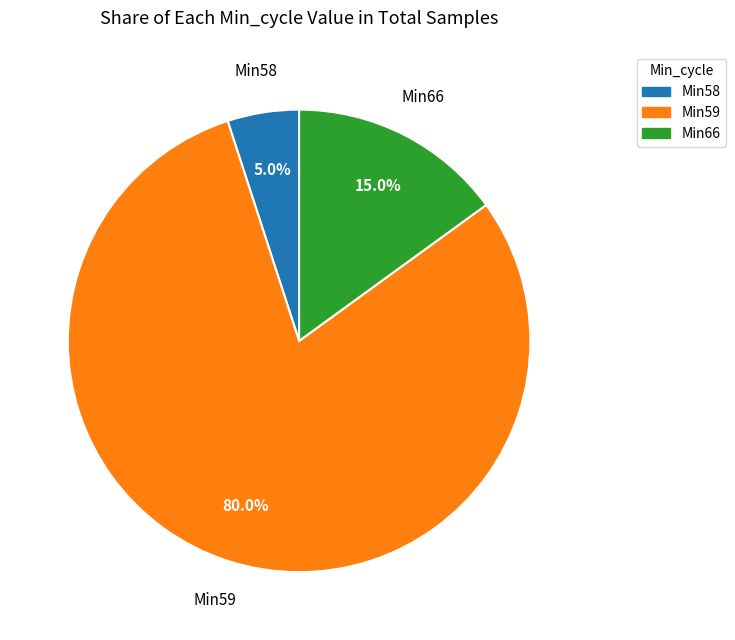

Between Min58 and Min66, which is larger?

Min66